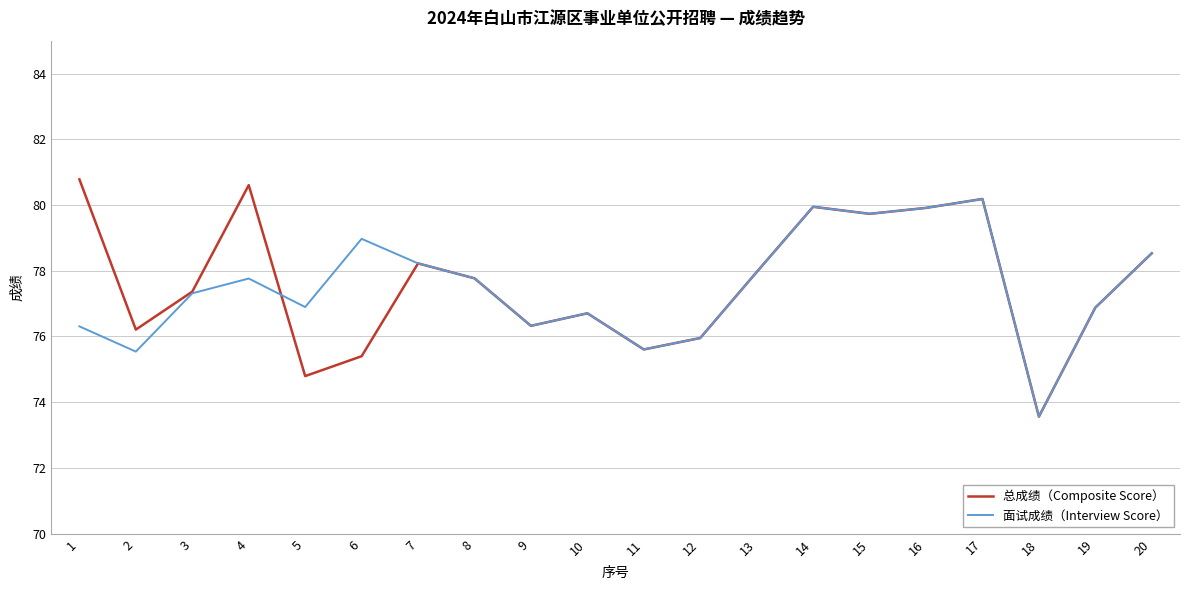

Rank the series by their maximum value, from highest to lowest.

总成绩（Composite Score）, 面试成绩（Interview Score）